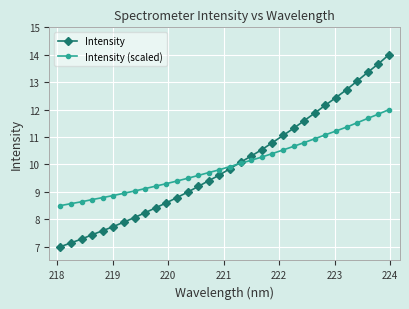

How many data points does each series have?

32